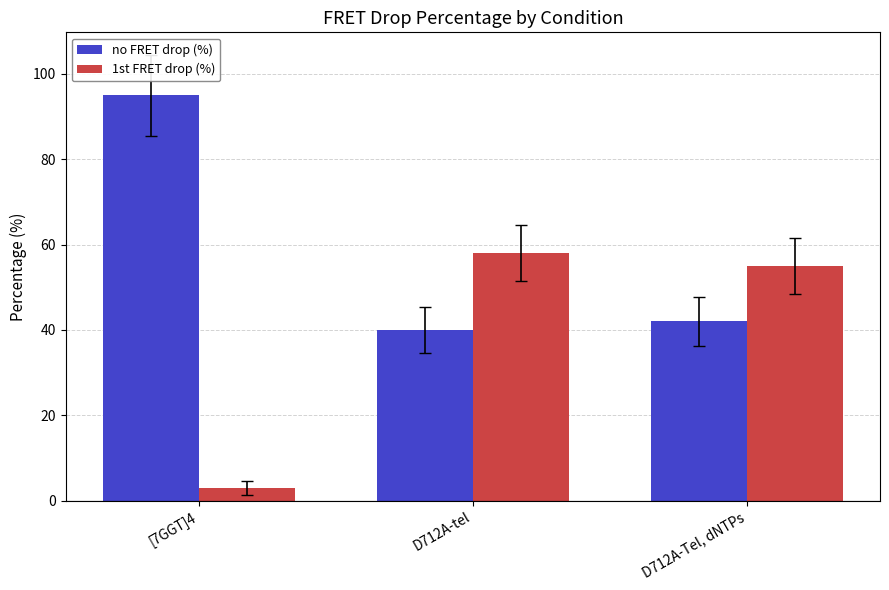

What is the average value of the 1st FRET drop (%) series?

39